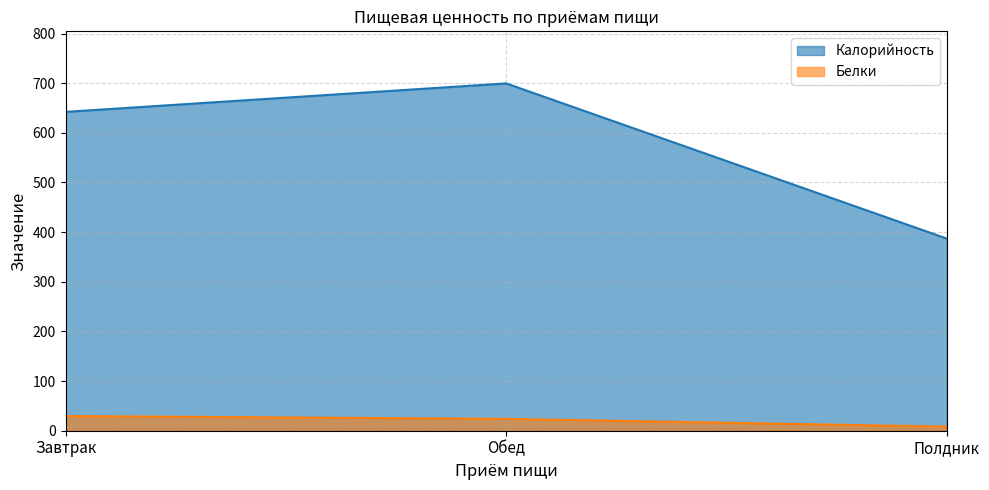

What position from the right is Завтрак?

3